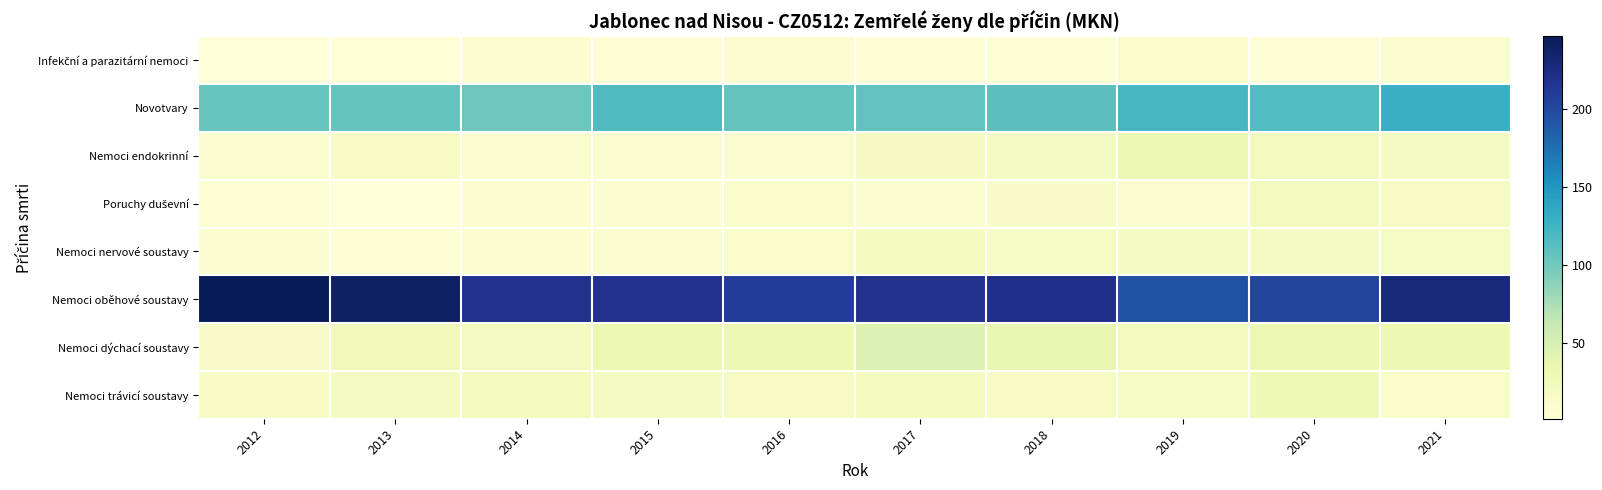

What is the smallest value displayed?

1